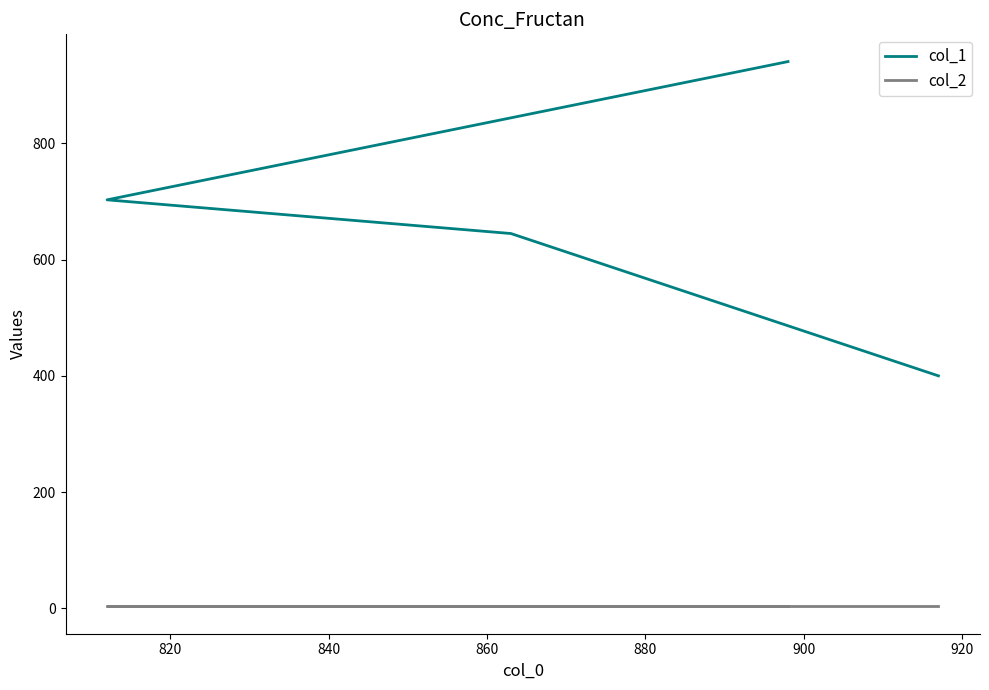

What is the value of the col_2 point at the 3rd from the left?

3